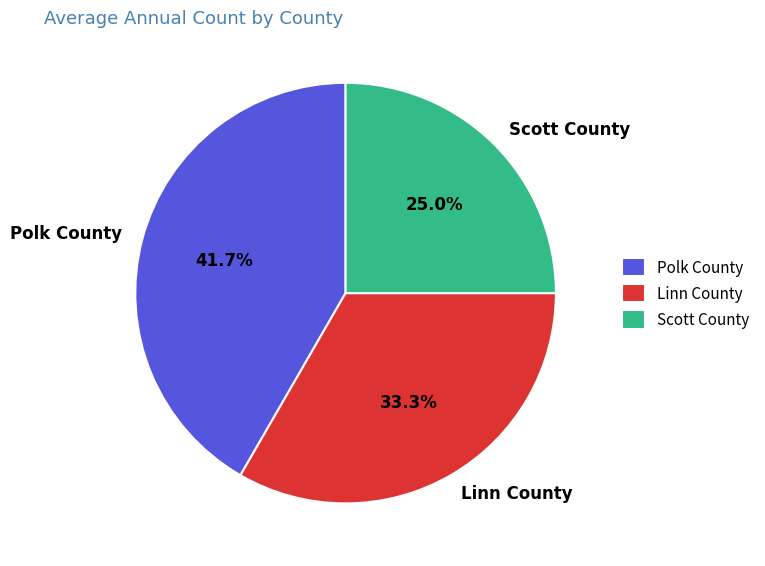

Is there a majority slice in this chart?

No